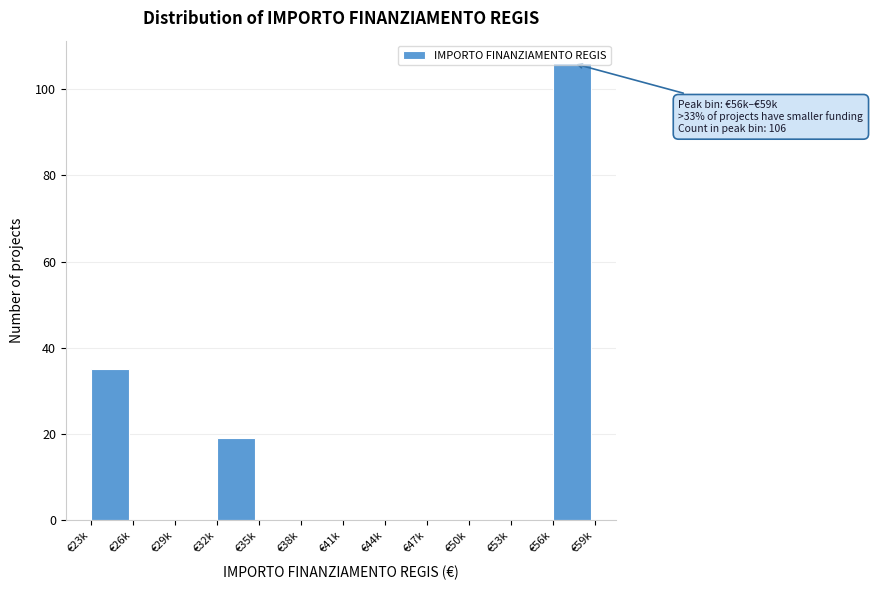

Is it true that the value at €41k is 0?

True